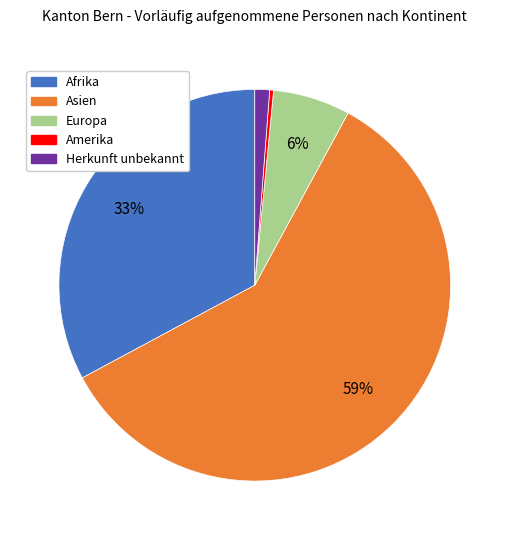

Do Afrika and Asien together represent more than half of the pie?

Yes